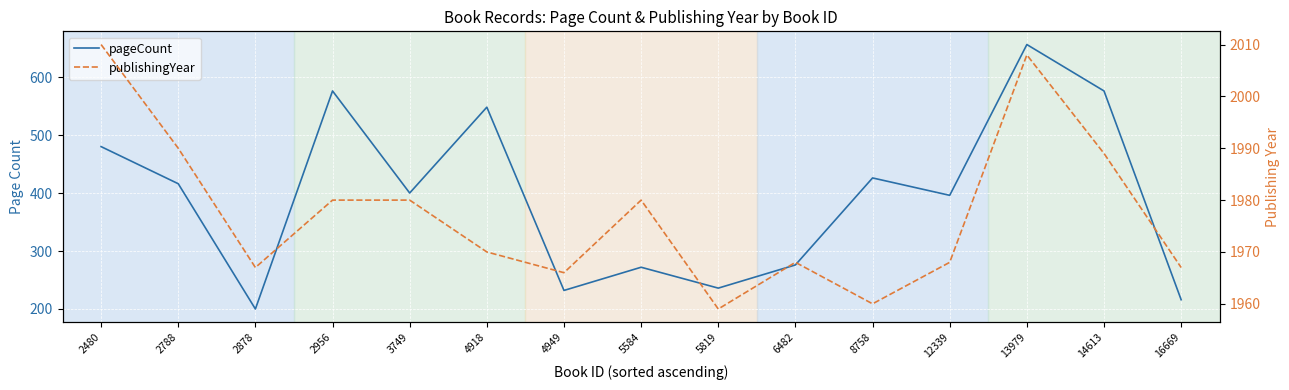

How many series are shown in this chart?

2